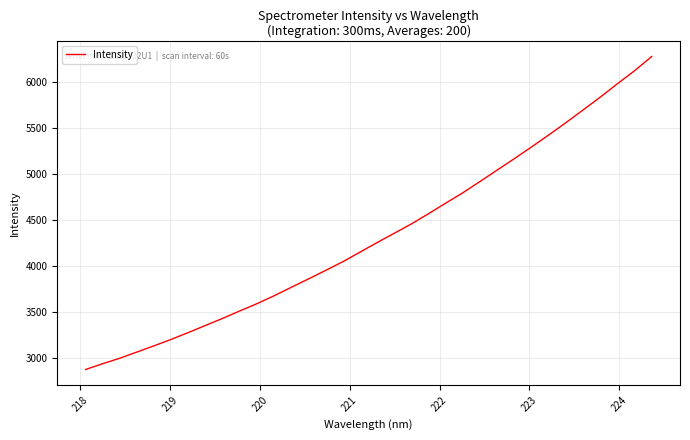

What is the minimum value shown in the chart?

2870.5